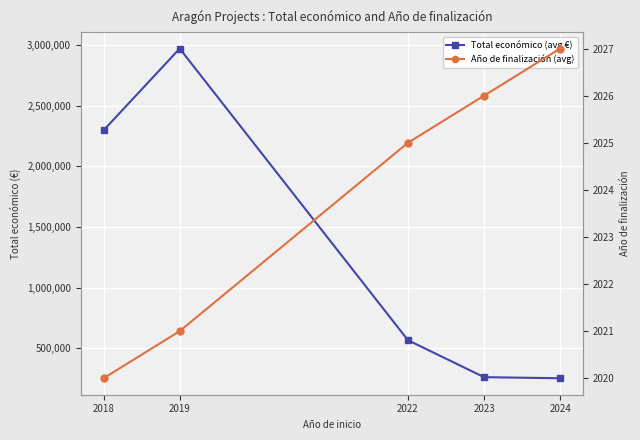

What is the difference between the Año de finalización (avg) values at 2019 and 2022?

4